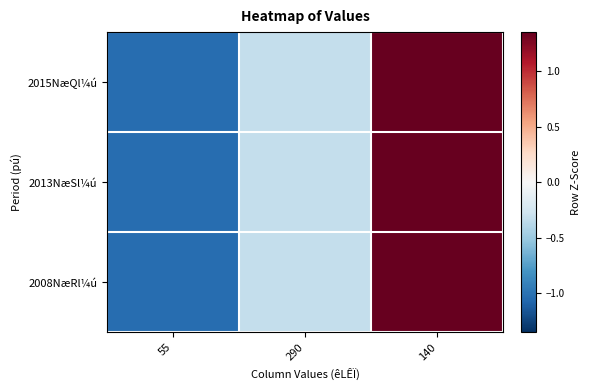

Count the number of categories in the chart.

3